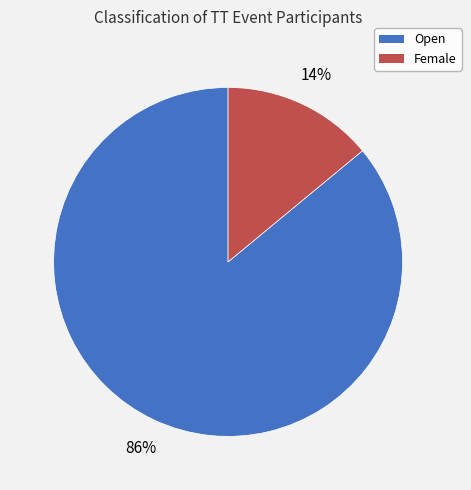

To the nearest percent, what is the difference between the largest and smallest slice percentages?

72%